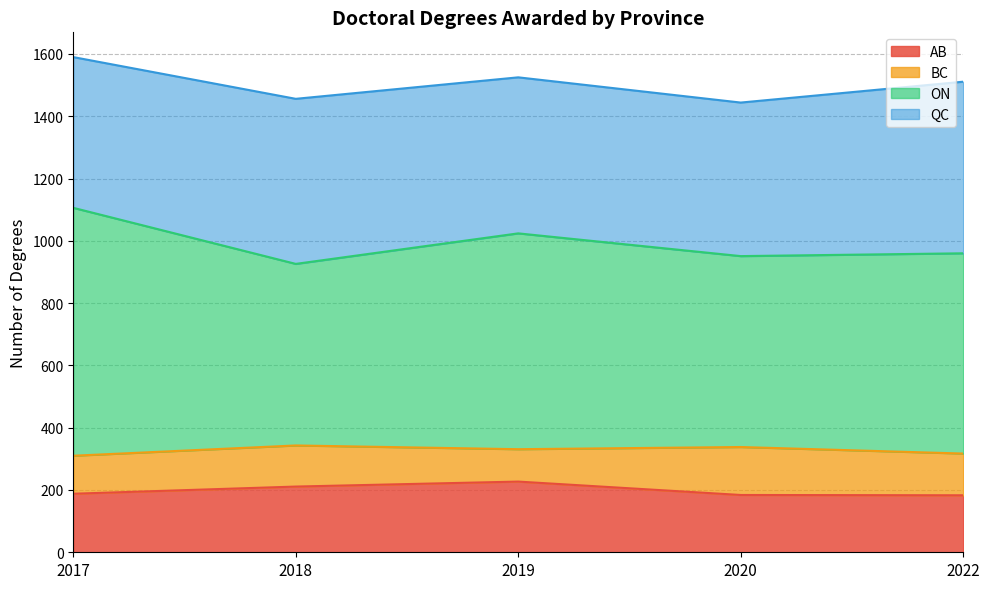

How many data points in AB are above 188?

2